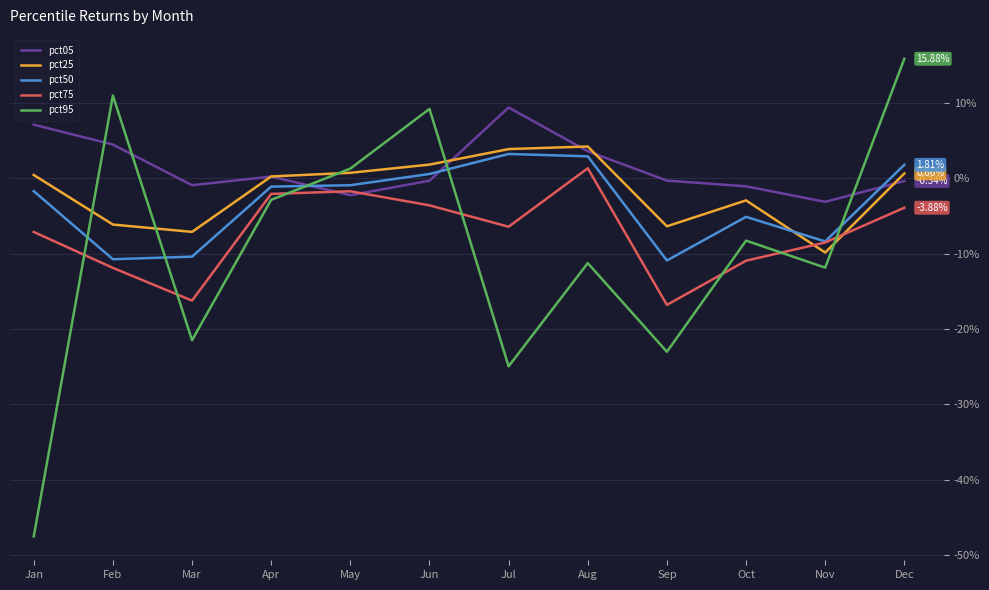

What is the spread (max minus min) of values at Jan?

0.5